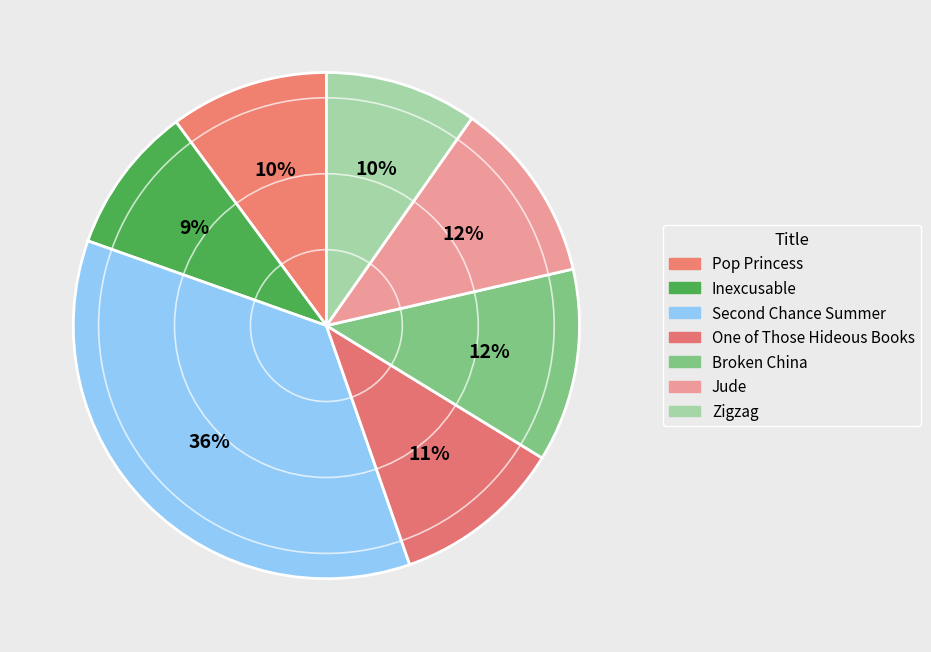

Which category has the biggest portion of the pie?

Second Chance Summer